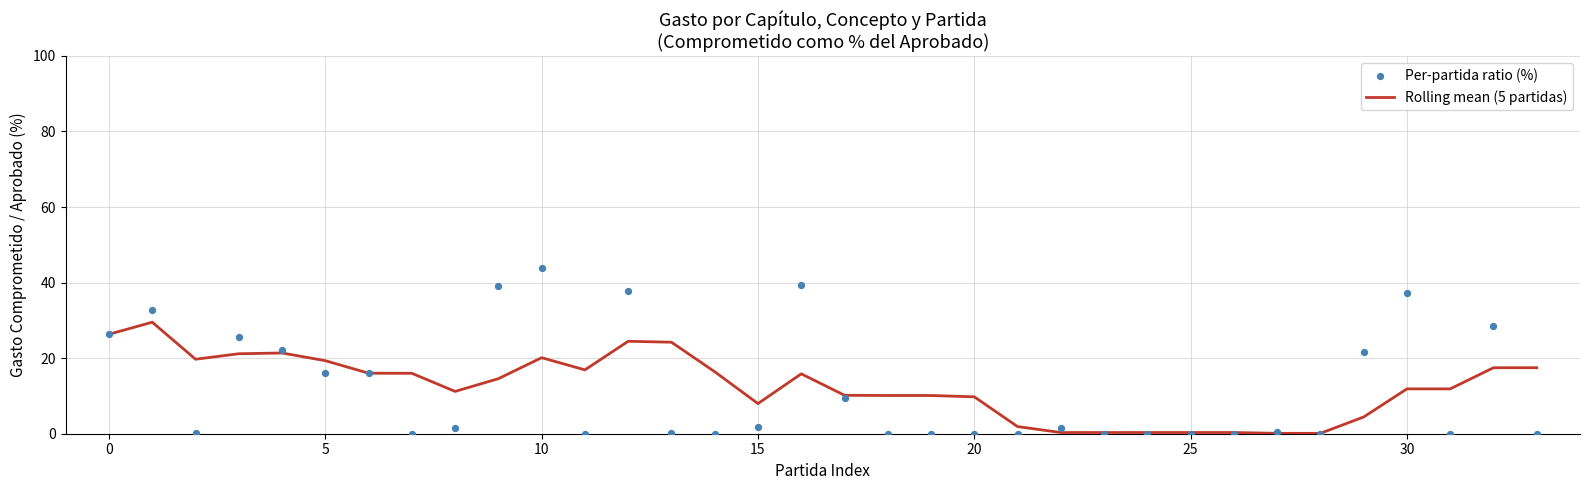

At how many categories does at least one series exceed 41?

1